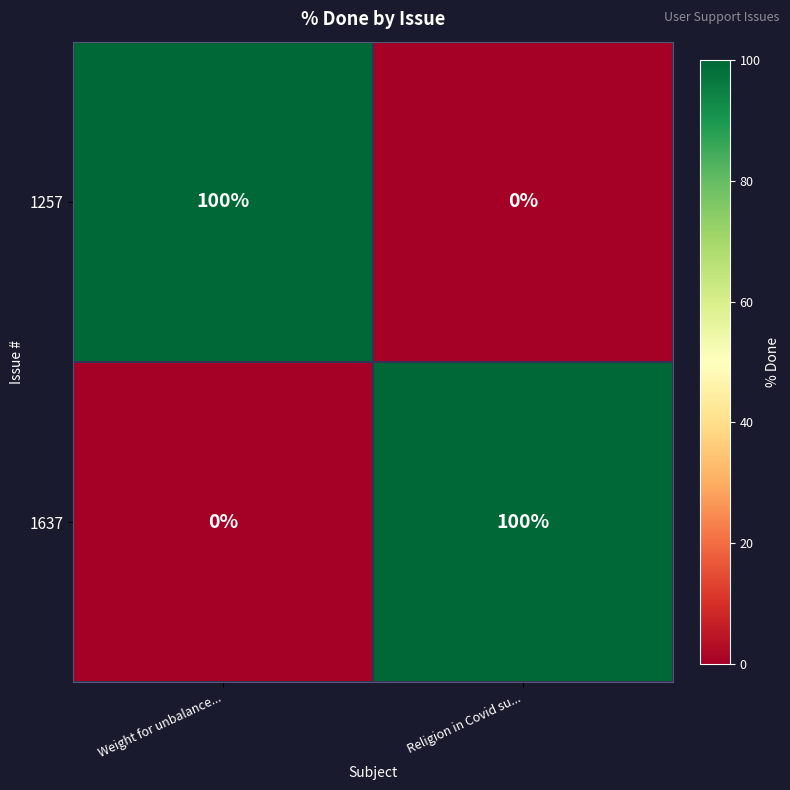

Reading right to left, list all the values displayed in this chart.

1257: Religion in Covid su...=0	Weight for unbalance...=100
1637: Religion in Covid su...=100	Weight for unbalance...=0